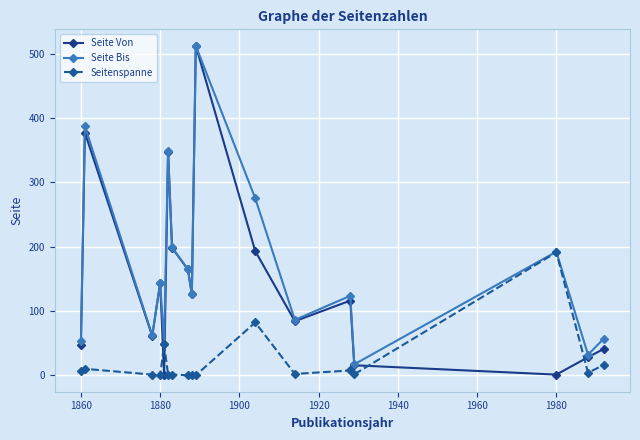

What is the lowest value of the Seite Bis series?

17.0